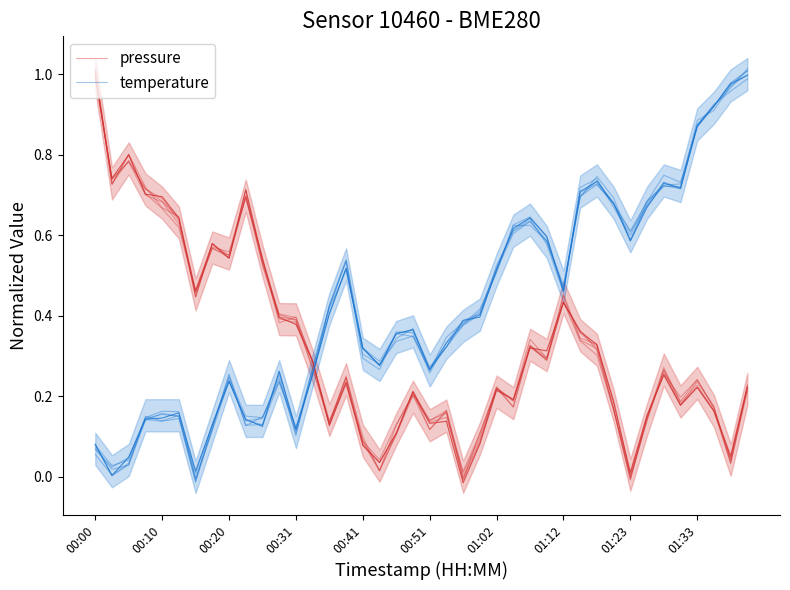

How many times do pressure and temperature cross each other?

1